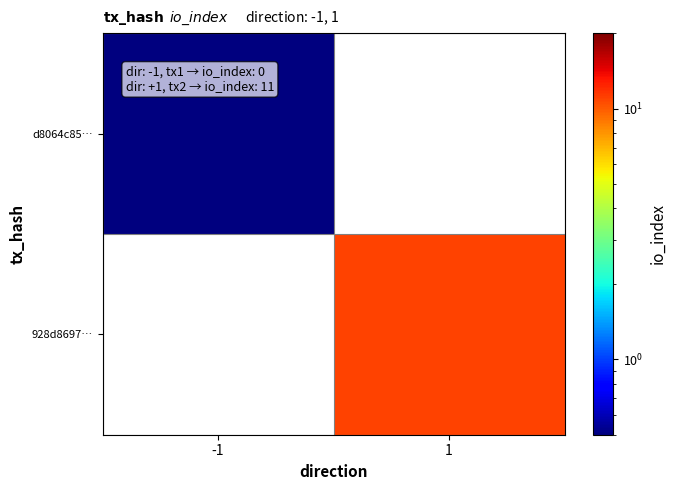

Is the value of d8064c85… at 1 greater than the value of 928d8697… at 1?

No